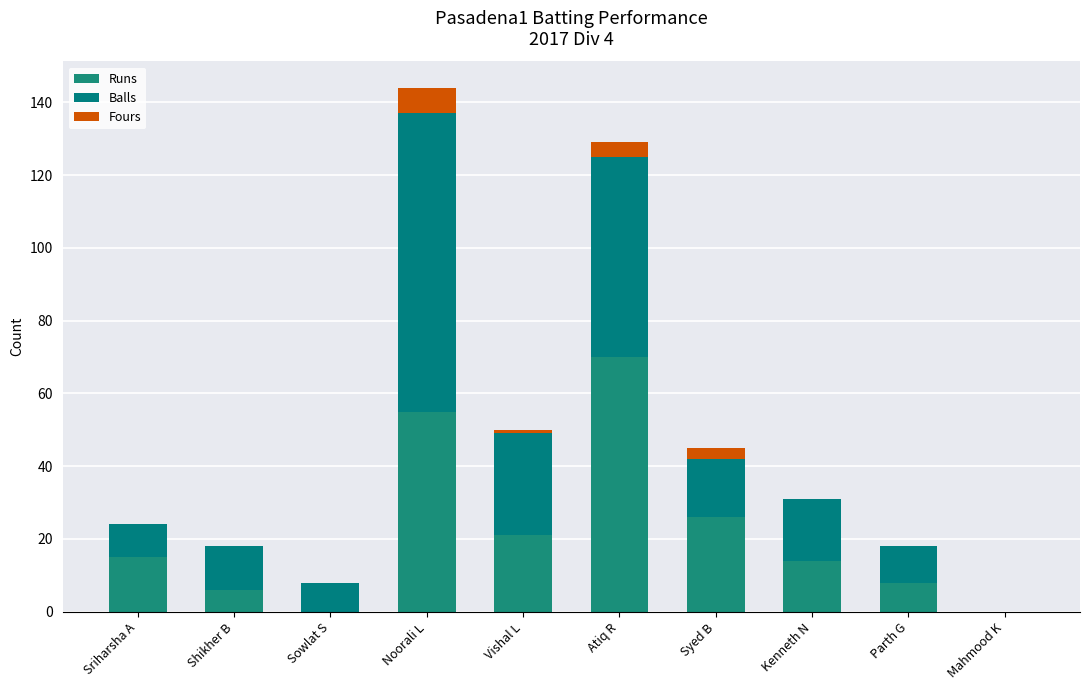

Are the bars grouped side by side (vs. stacked)?

No